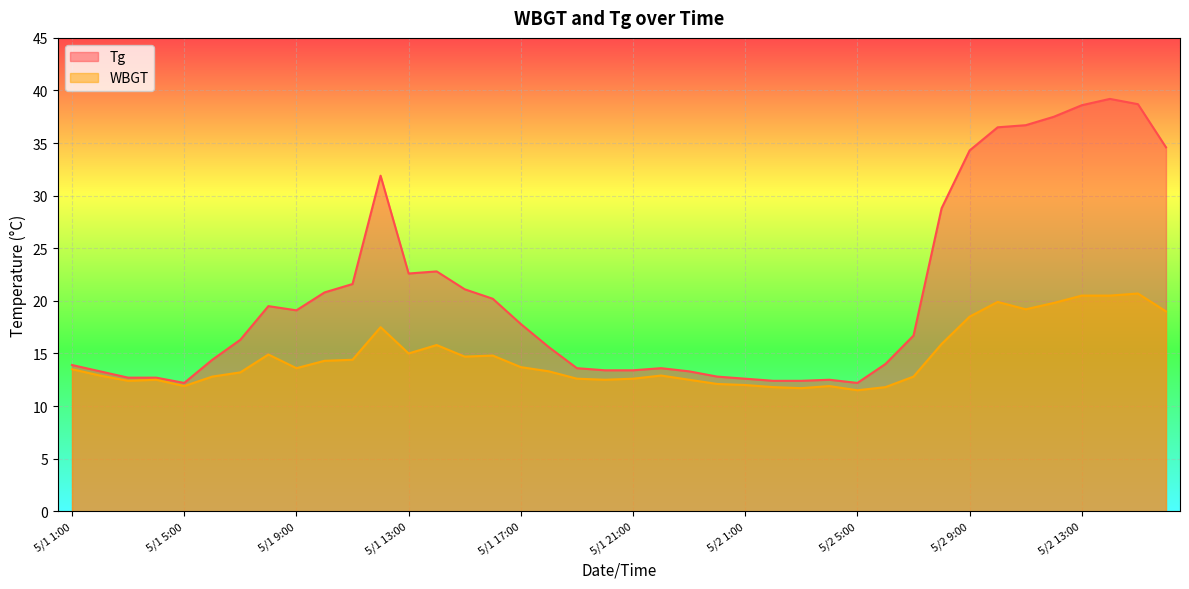

Does the chart display data point markers on the line(s)?

No